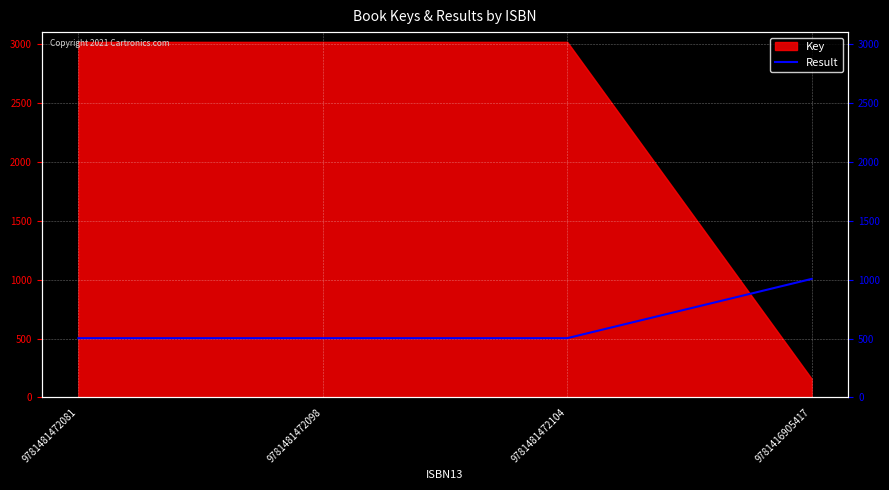

Reading left to right, extract all data points from this chart.

9781481472081=502.9	9781481472098=502.9	9781481472104=502.9	9781416905417=1005.8